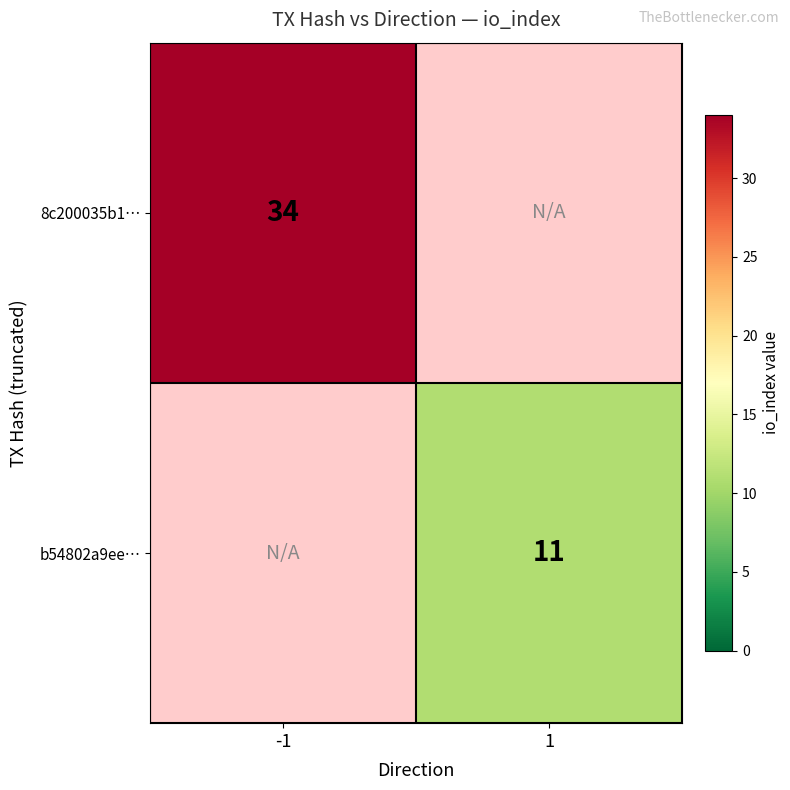

The b54802a9ee… series shows 7 at 1. True or false?

False